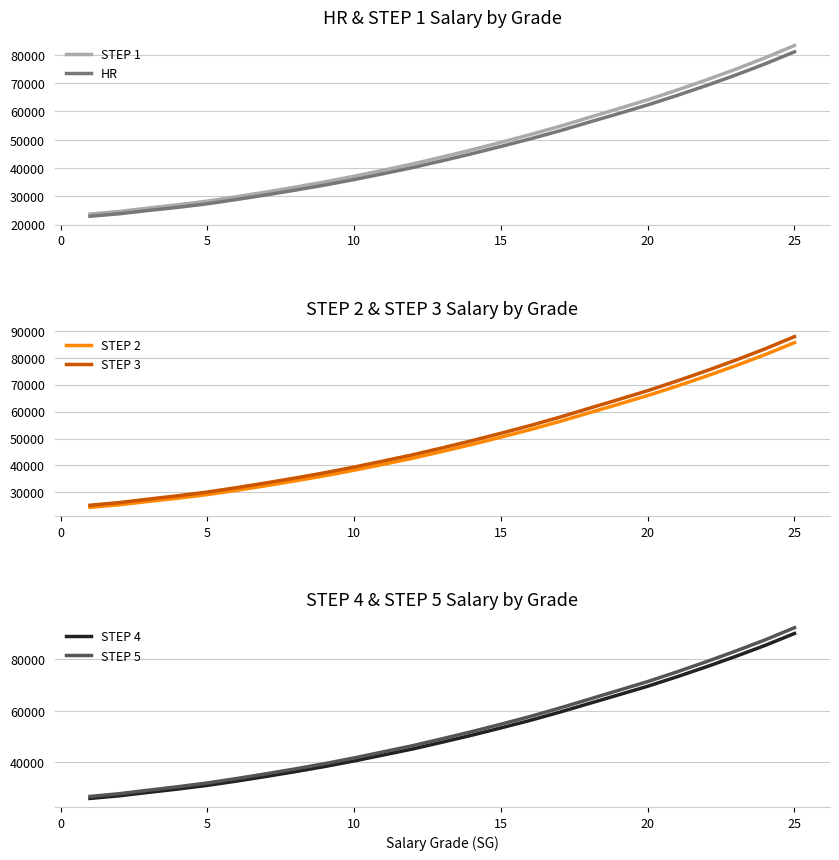

What is the highest value of the STEP 1 series?

83316